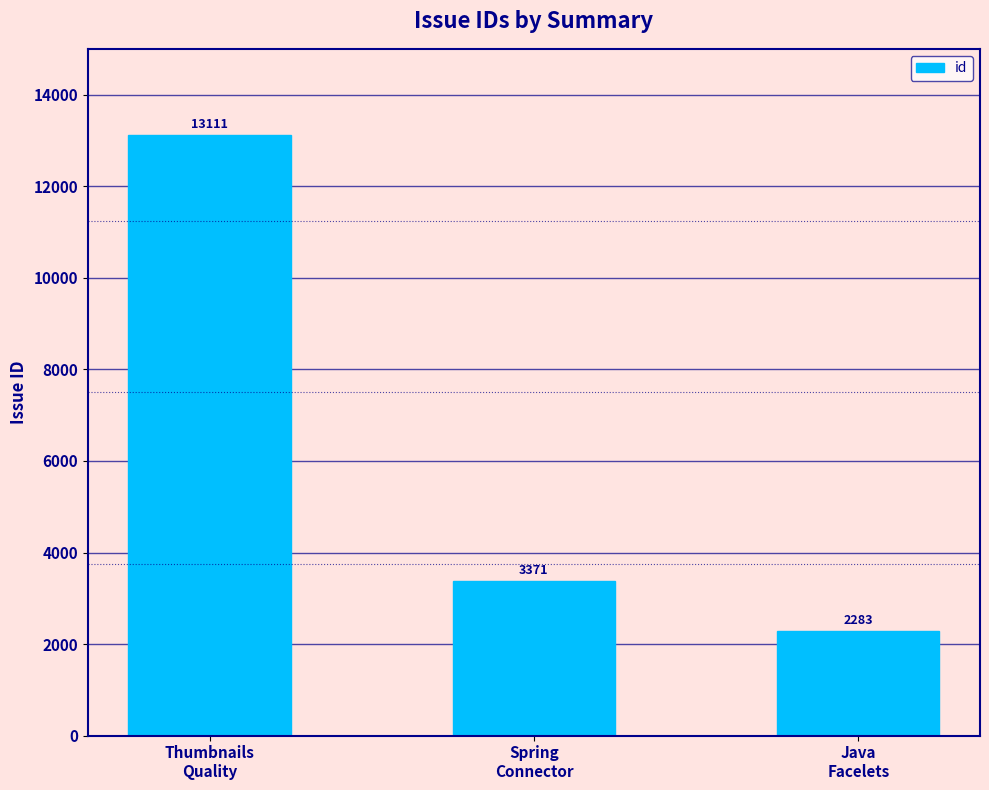

Rank the categories by value from highest to lowest.

Thumbnails
Quality, Spring
Connector, Java
Facelets